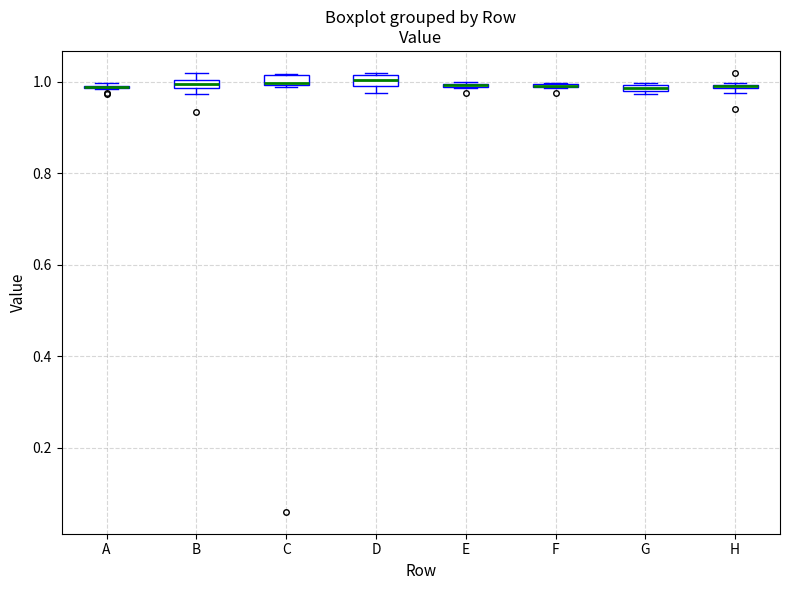

Where is the upper edge of the box for C on the y-axis? The values are not printed on the chart, so give them approximately, as read against the axis.

1.02